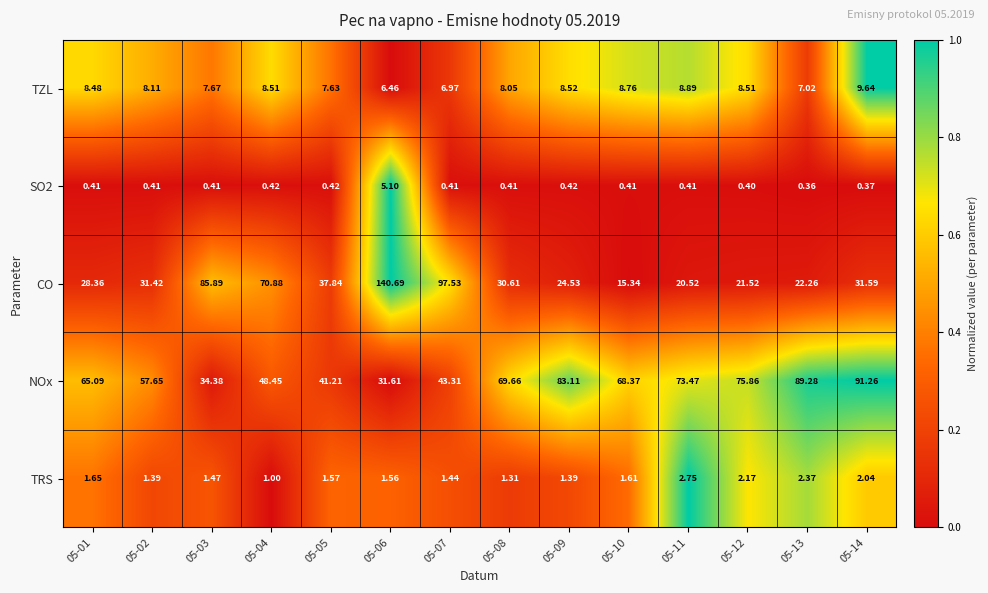

At which category does the chart reach its peak across all series?

05-06